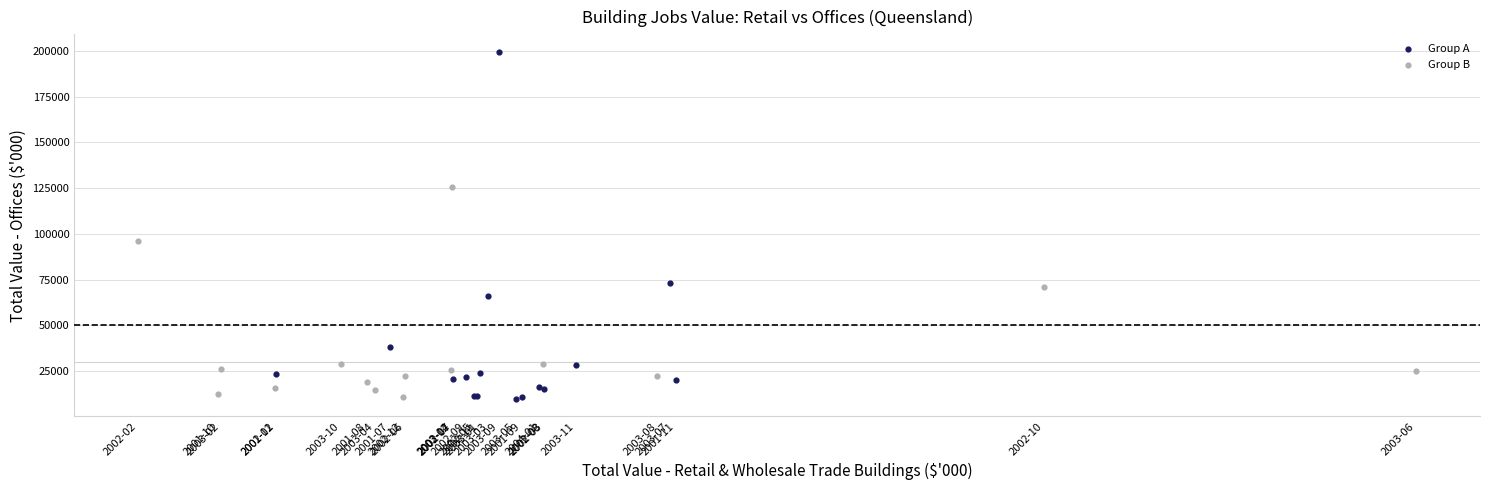

Which series has the widest spread of Y values?

Group A